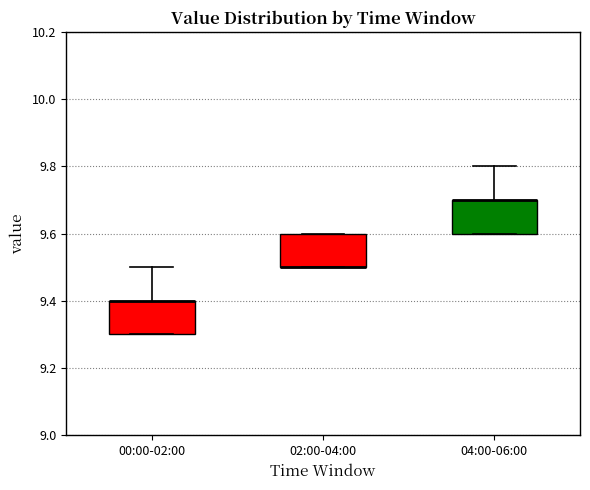

Reading left to right, read every box against the y-axis: the position of its median line, the range the box covers, and the ends of its whiskers. The values are not printed on the chart, so give them approximately, as read against the axis.

00:00-02:00: median 9.4 (drawn on the box's upper edge), box 9.3 to 9.4, whiskers 9.3 to 9.5
02:00-04:00: median 9.5 (drawn on the box's lower edge), box 9.5 to 9.6, whiskers 9.5 to 9.6
04:00-06:00: median 9.7 (drawn on the box's upper edge), box 9.6 to 9.7, whiskers 9.6 to 9.8